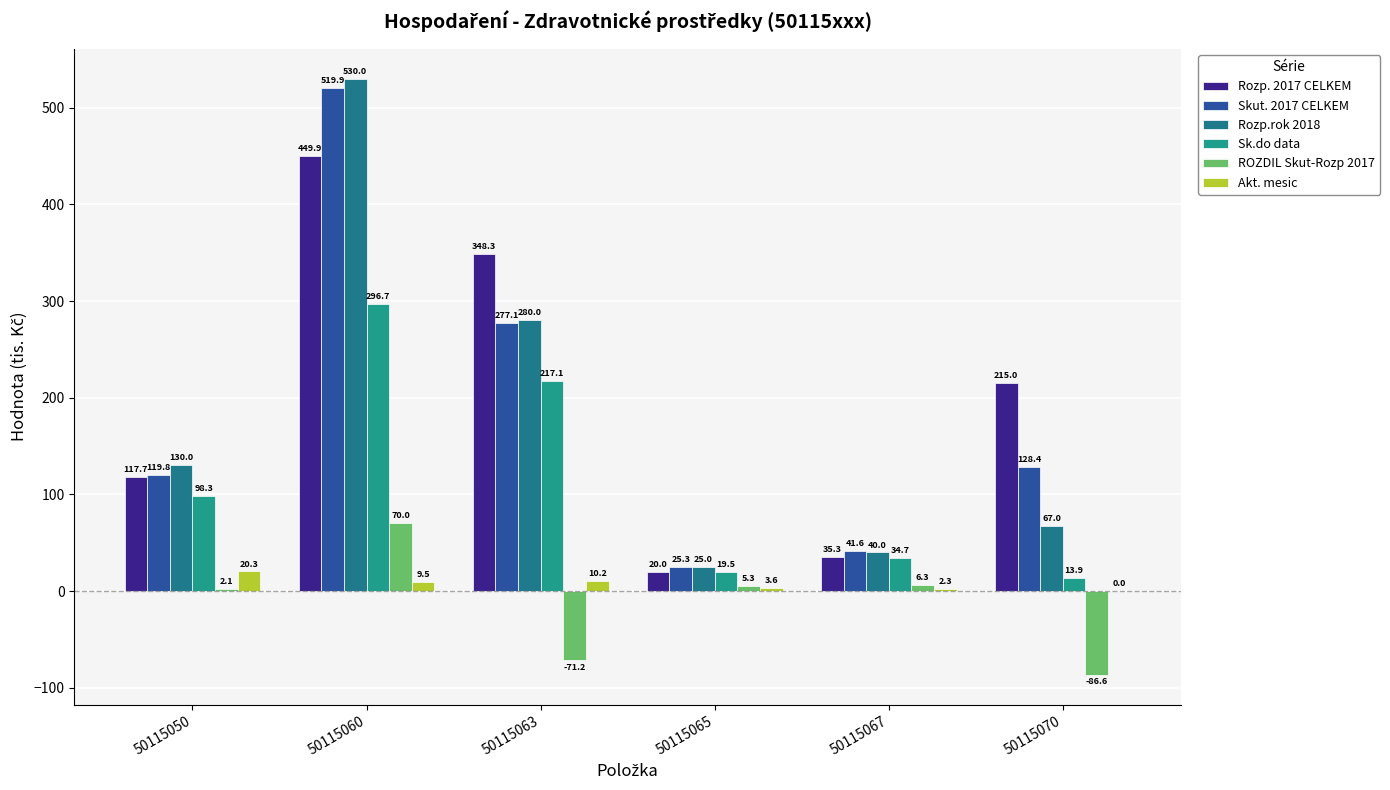

What is the total value across all series at 50115060?

1876.1